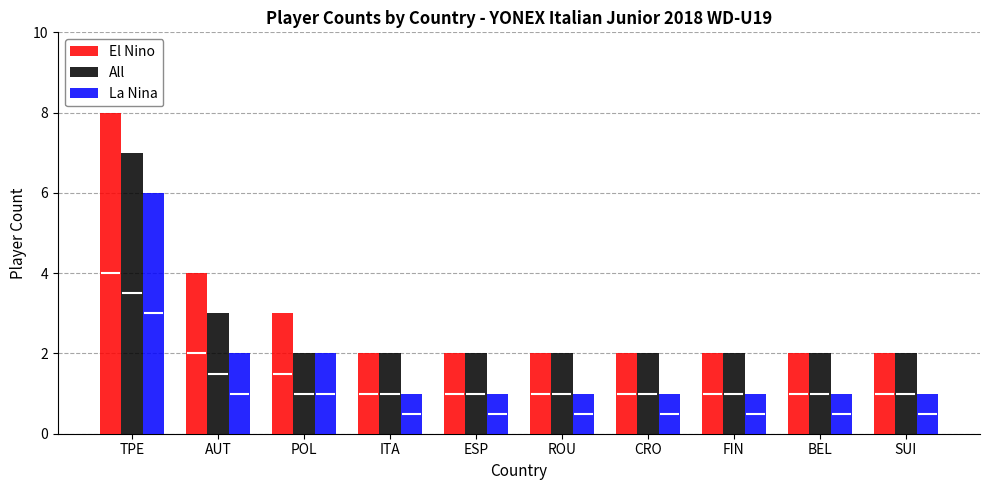

Does the chart contain any negative values?

No